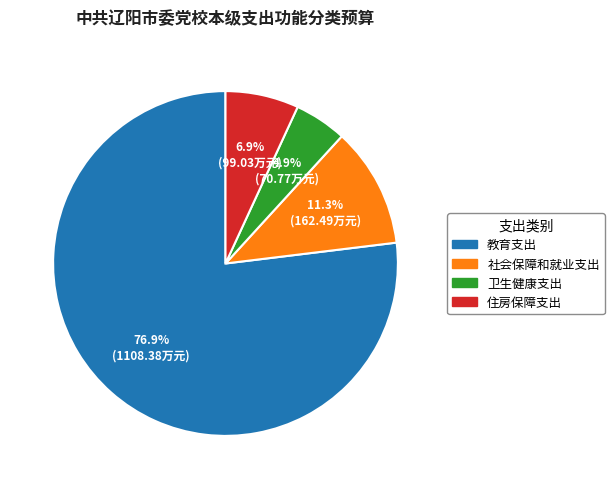

What percentage is the 社会保障和就业支出 slice, to the nearest percent?

11%